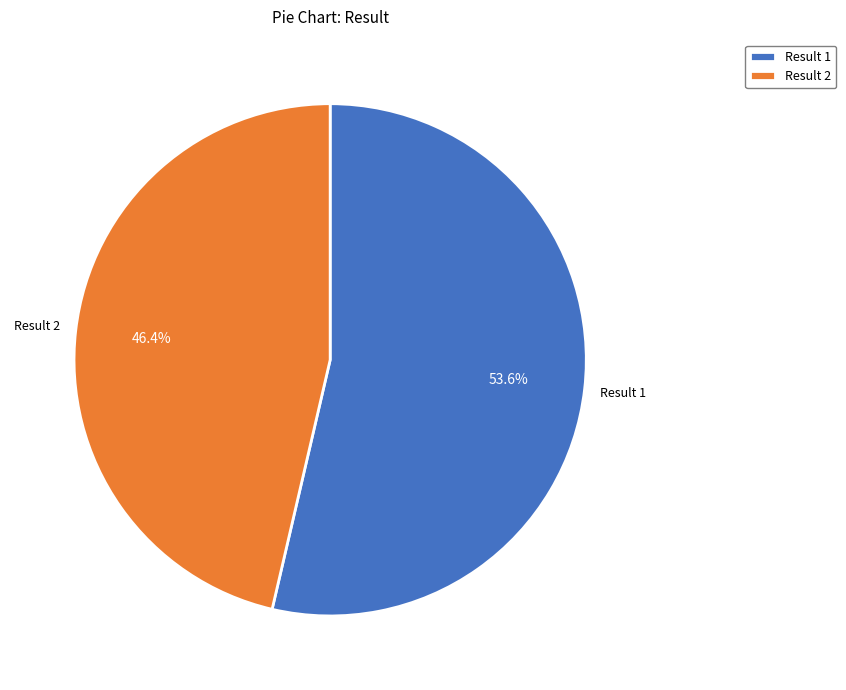

What is the largest slice in the pie chart?

Result 1